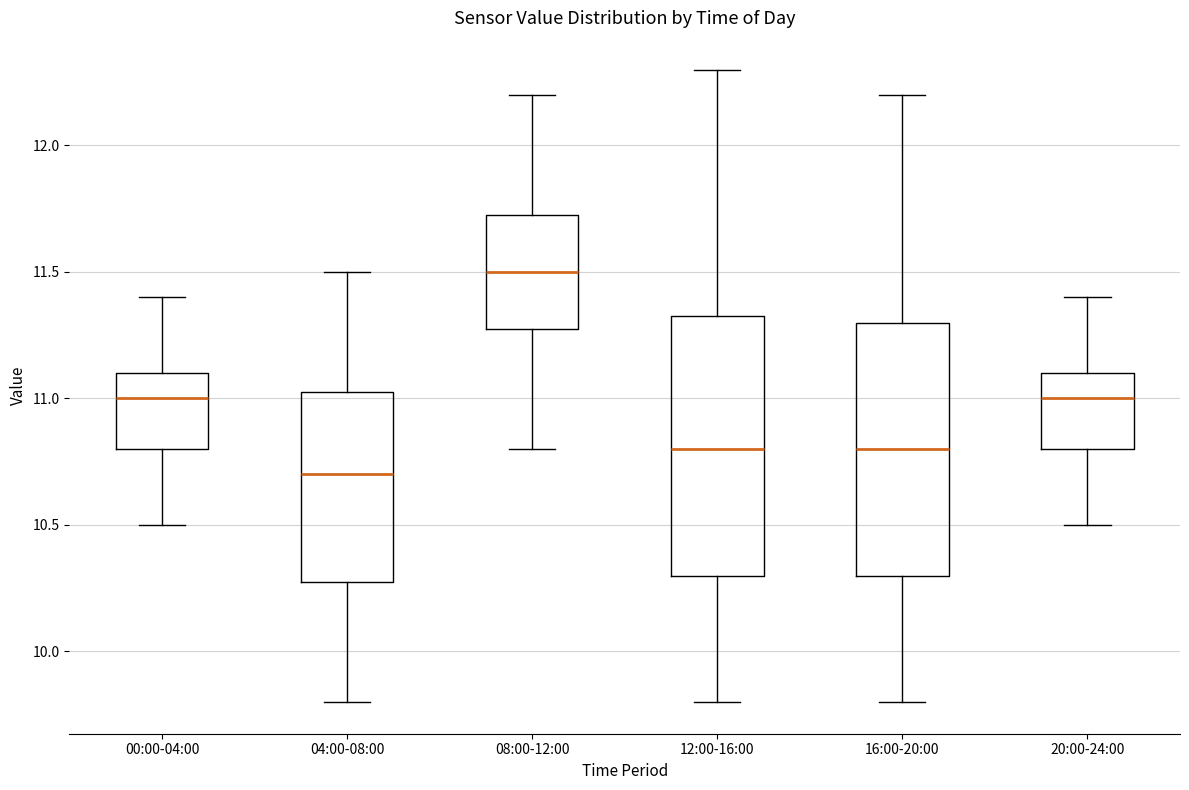

Reading left to right, read every box against the y-axis: the position of its median line, the range the box covers, and the ends of its whiskers. The values are not printed on the chart, so give them approximately, as read against the axis.

00:00-04:00: median 11.00, box 10.80 to 11.10, whiskers 10.50 to 11.40
04:00-08:00: median 10.70, box 10.30 to 11.05, whiskers 9.80 to 11.50
08:00-12:00: median 11.50, box 11.30 to 11.75, whiskers 10.80 to 12.20
12:00-16:00: median 10.80, box 10.30 to 11.35, whiskers 9.80 to 12.30
16:00-20:00: median 10.80, box 10.30 to 11.30, whiskers 9.80 to 12.20
20:00-24:00: median 11.00, box 10.80 to 11.10, whiskers 10.50 to 11.40